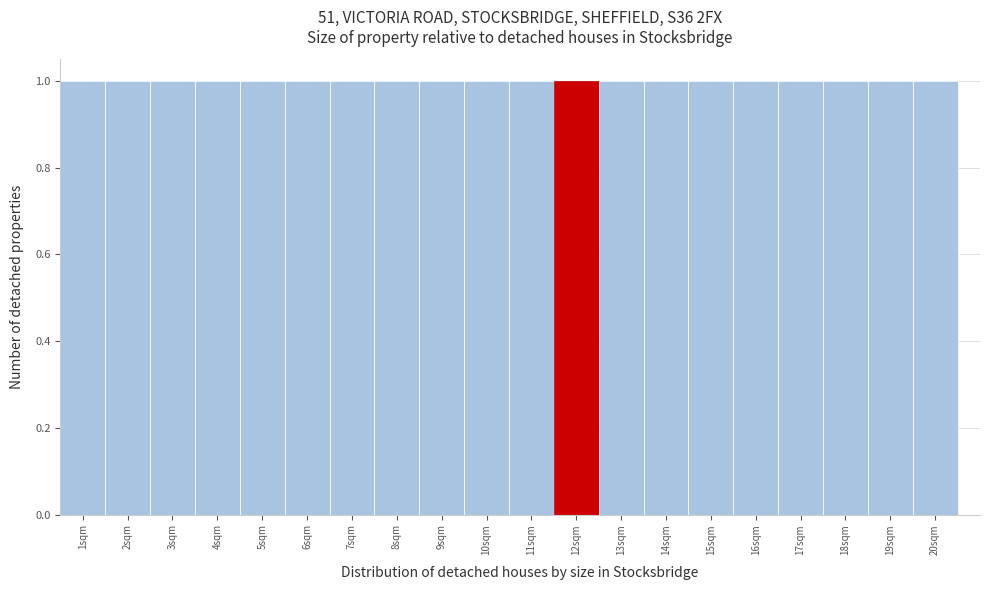

What is the height of the bar covering 2.5 to 3.5 on the x-axis? The values are not printed on the chart, so give them approximately, as read against the axis.

1